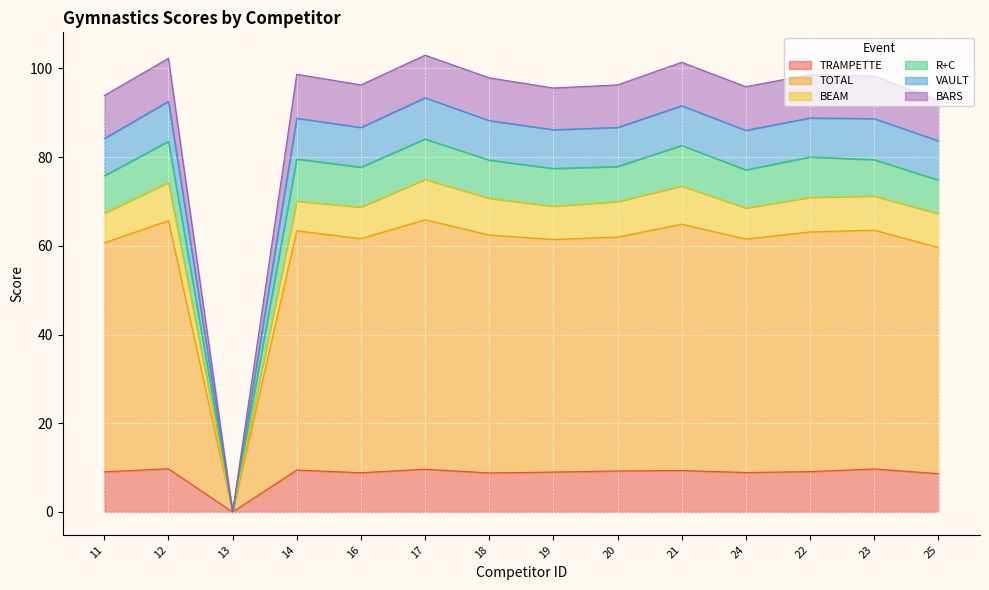

What is the spread (max minus min) of values at 17?

93.3